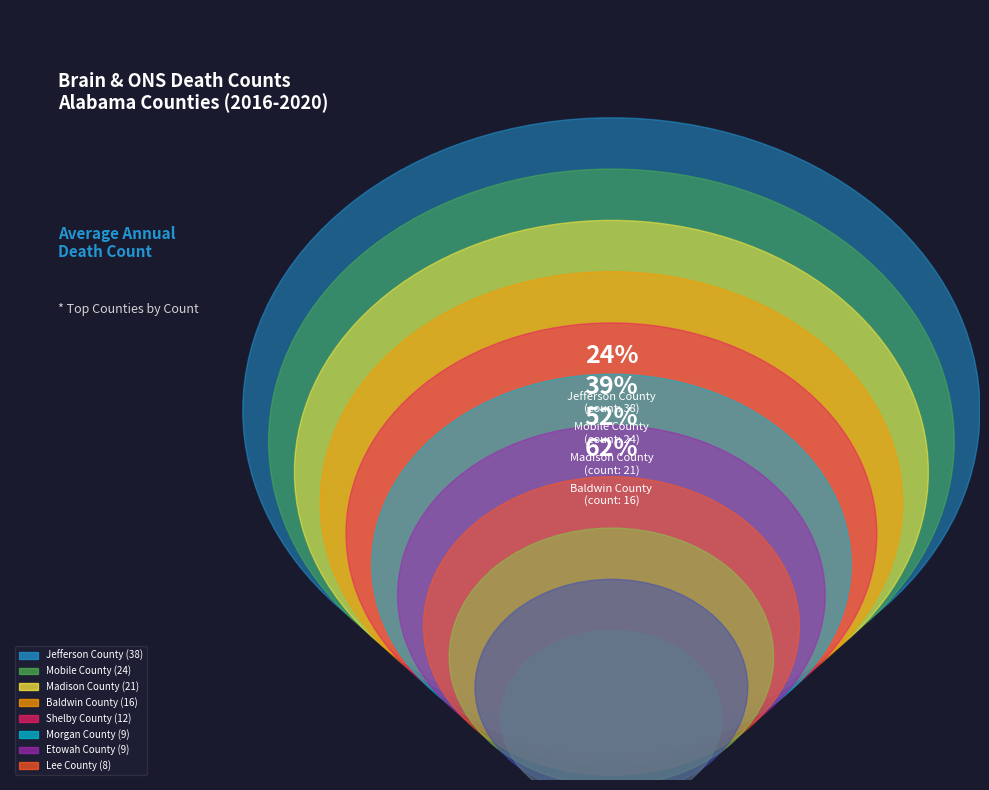

How many segments does this pie chart have?

11